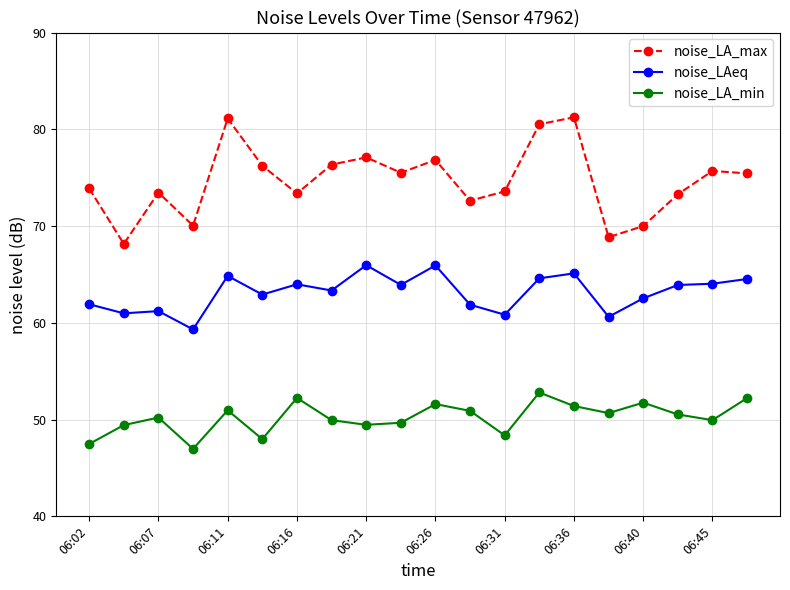

What is the value of the noise_LA_max point at the 18th from the left?

73.3